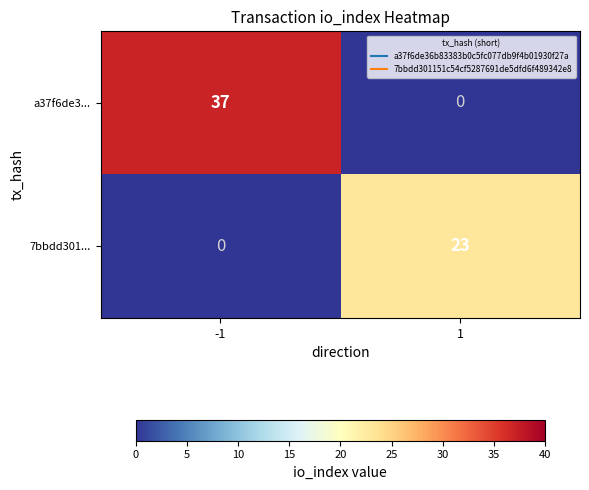

The value of a37f6de3... at 1 is 16. True or false?

False